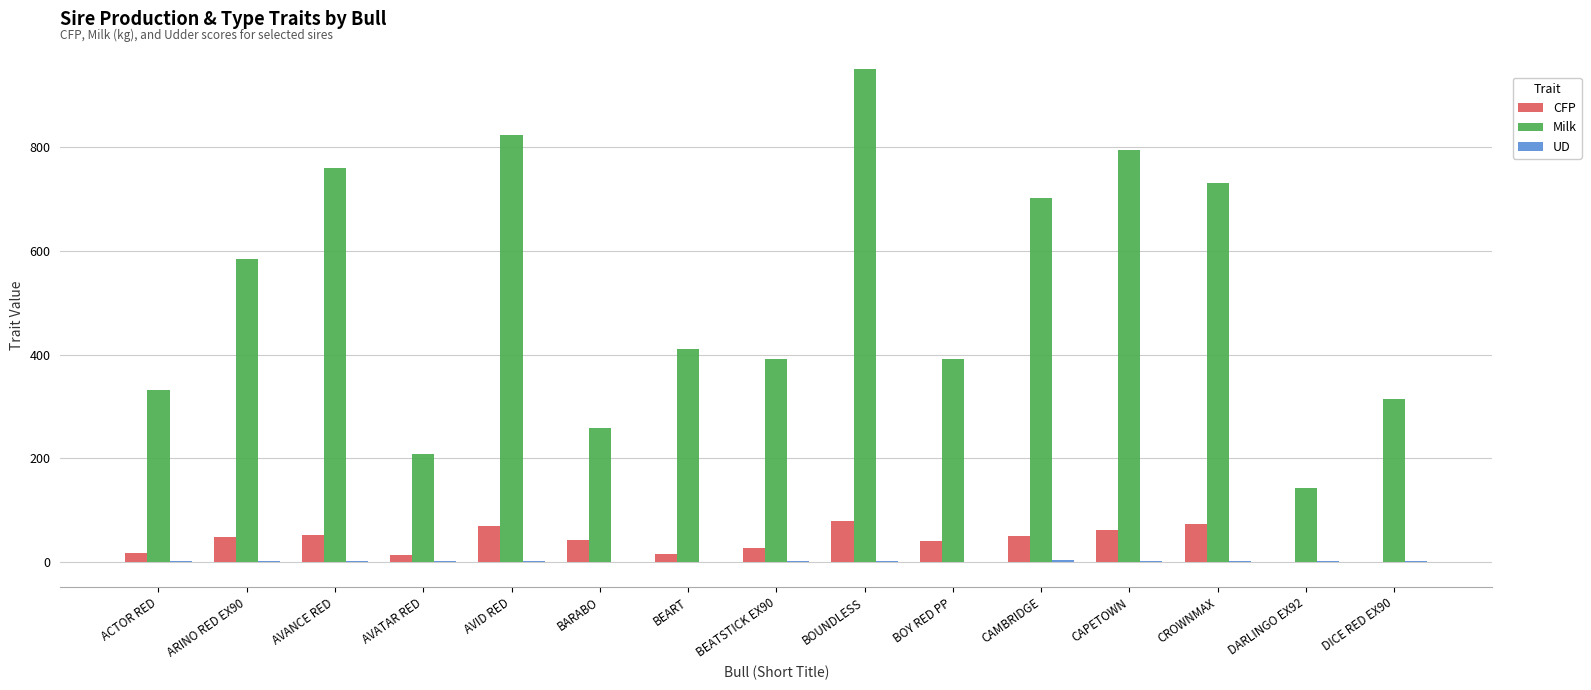

What is the total value across all series at BARABO?

301.7